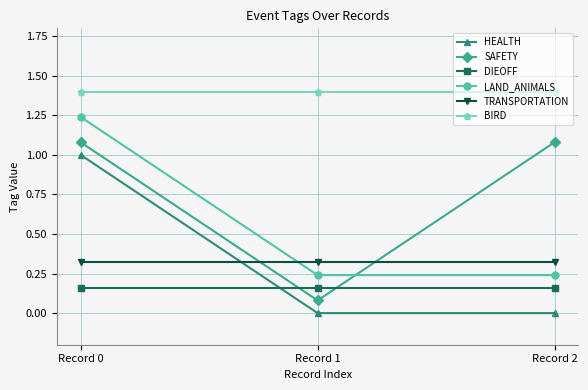

How many positive values does the HEALTH series have?

1